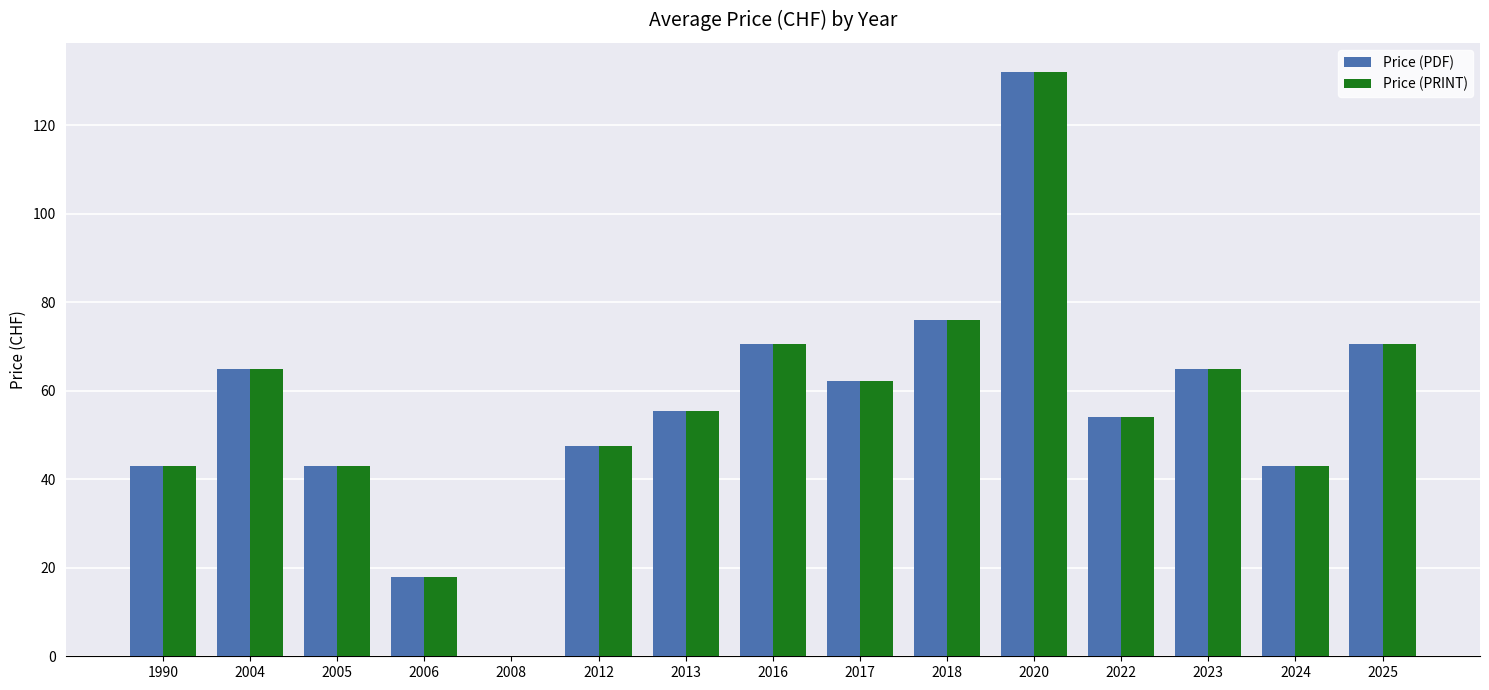

At which category is the sum across all series the highest?

2020